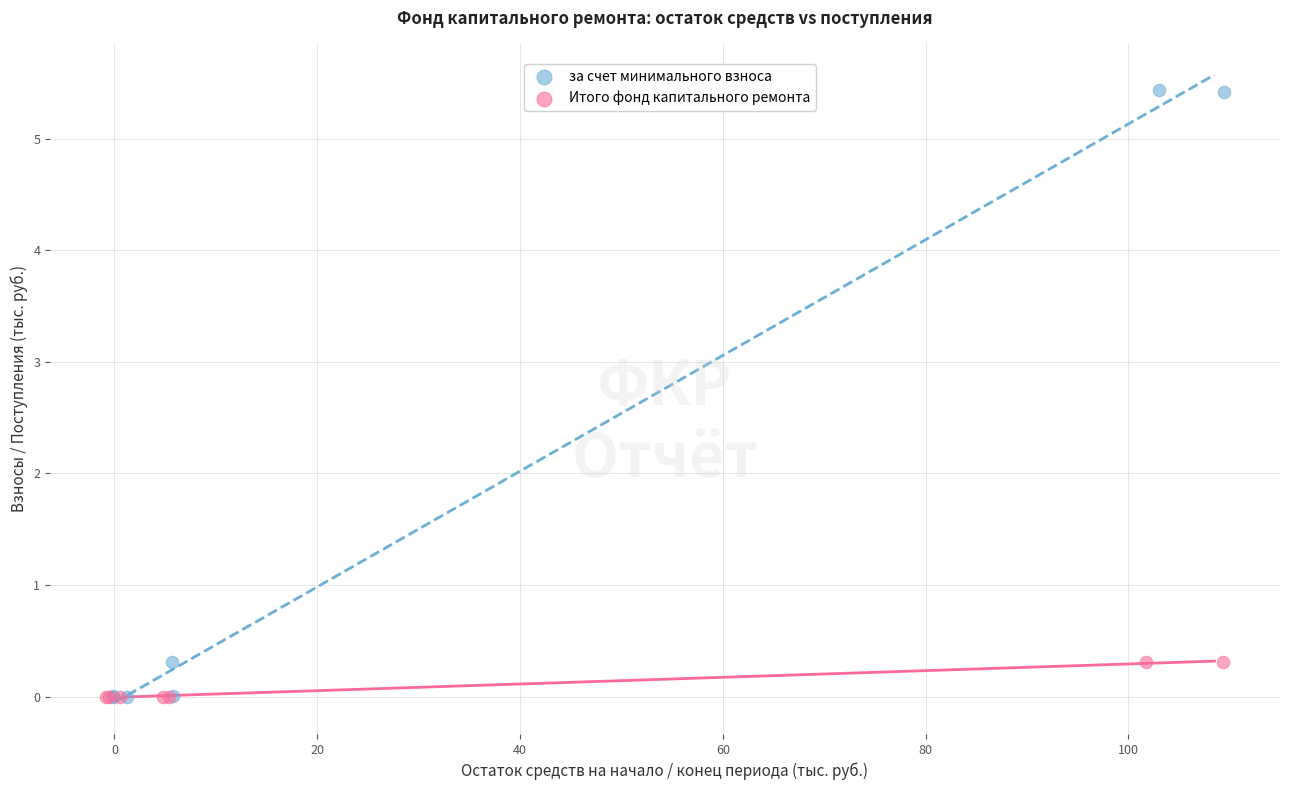

Which series has the largest Y range (max minus min)?

за счет минимального взноса